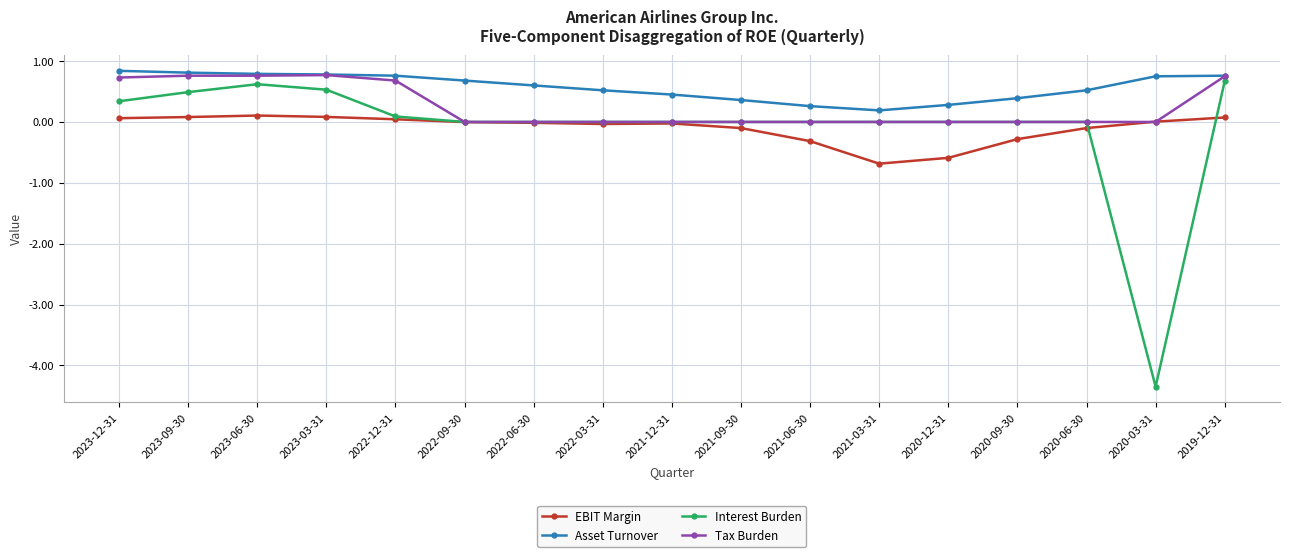

Which series has the widest spread of values?

Interest Burden